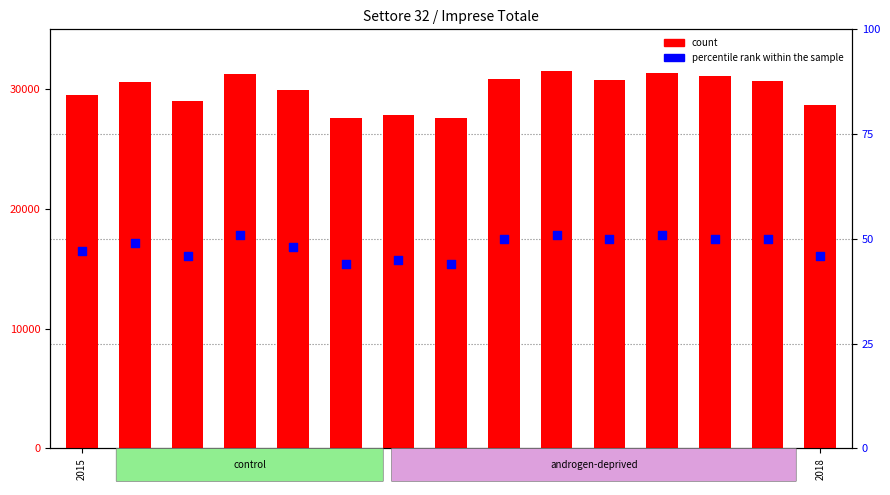

What is the total value across all series at 2018?

28763